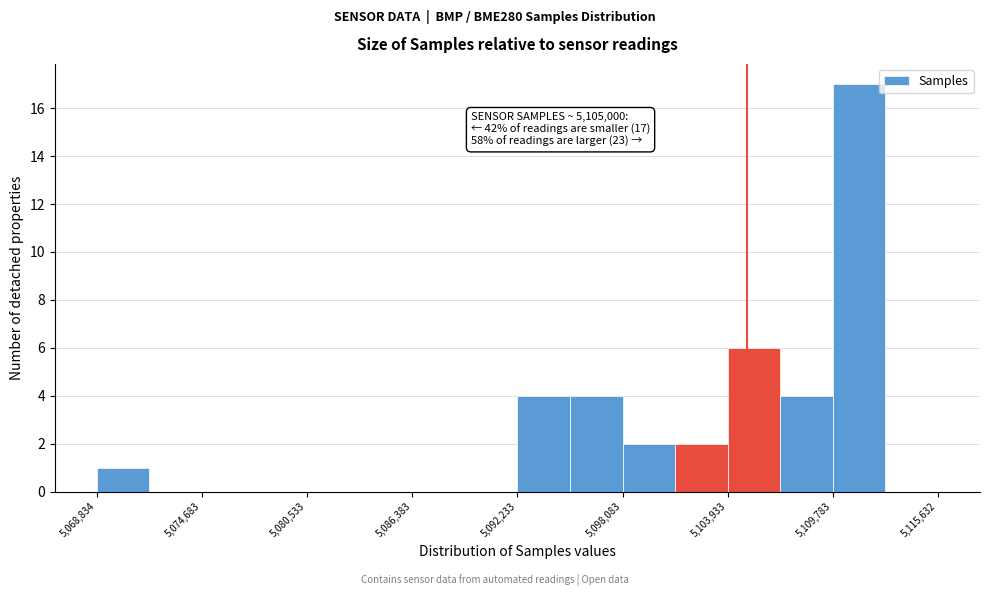

Read against the x-axis, roughly where is the centre of the tallest bar?

5111000